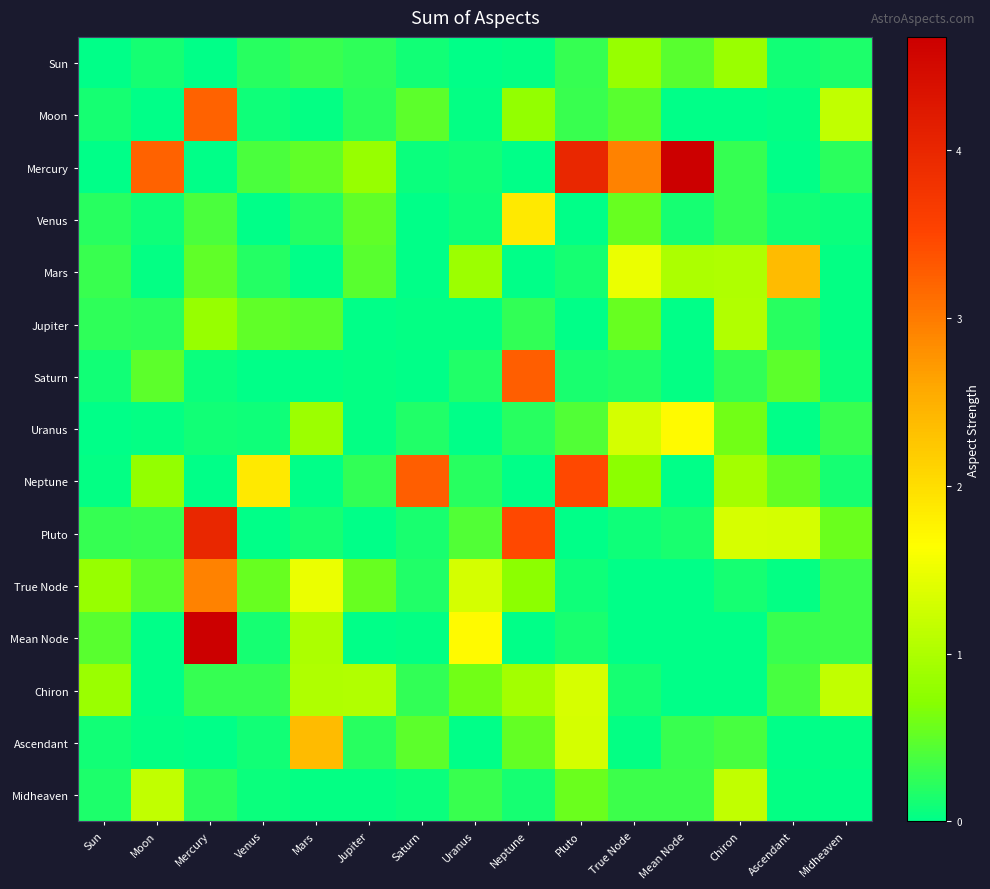

Rank the series by their maximum value, from lowest to highest.

Sun, Jupiter, Midheaven, Chiron, Uranus, Venus, Mars, Ascendant, True Node, Moon, Saturn, Neptune, Pluto, Mercury, Mean Node